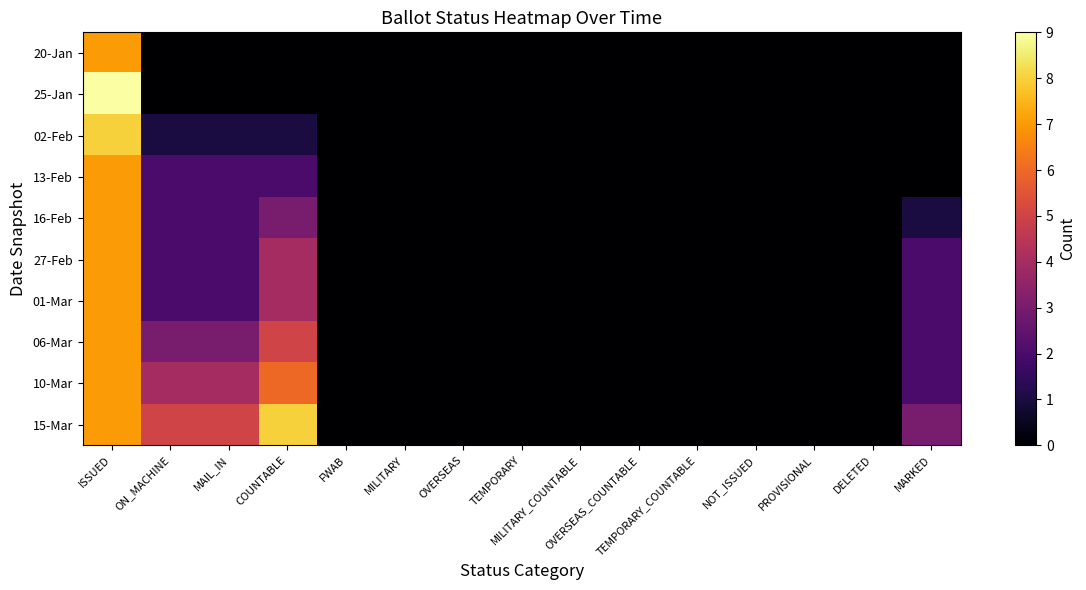

Which has a higher value, FWAB or OVERSEAS_COUNTABLE?

FWAB